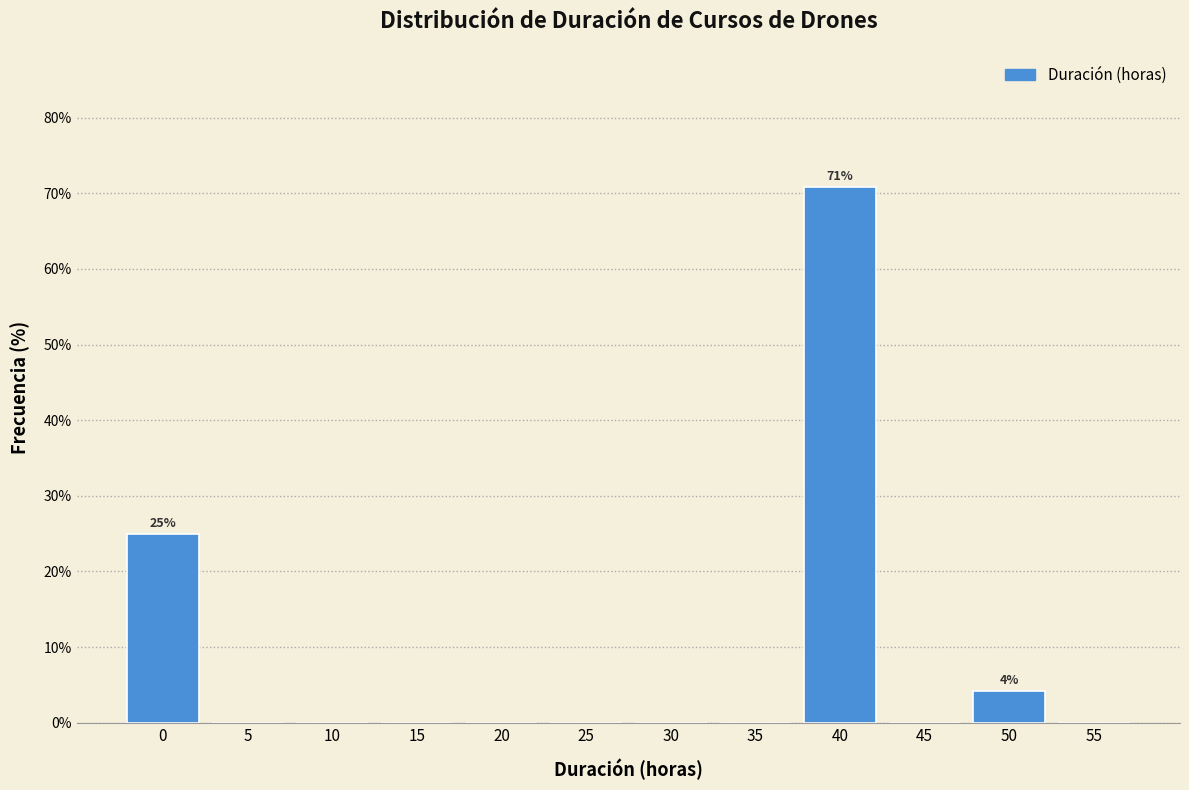

Reading right to left, extract all data points from this chart.

55=0.0	50=4.2	45=0.0	40=70.8	35=0.0	30=0.0	25=0.0	20=0.0	15=0.0	10=0.0	5=0.0	0=25.0